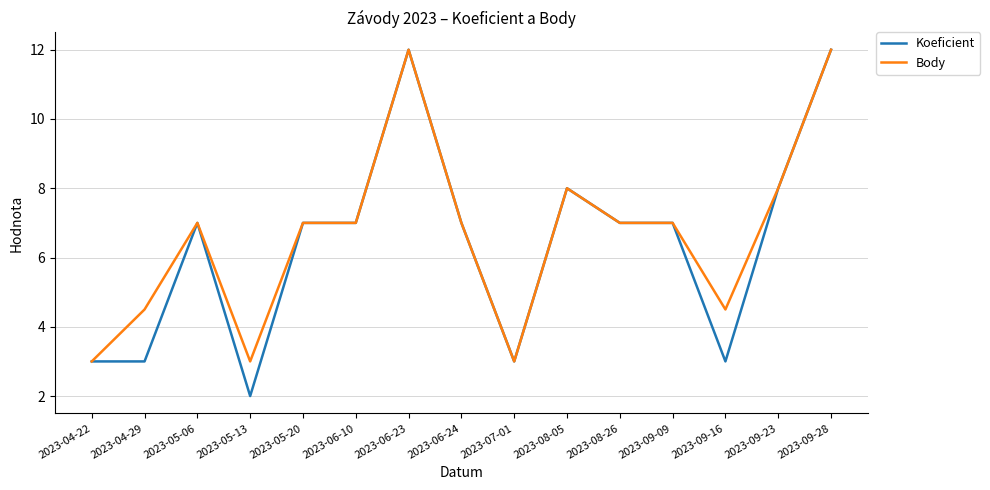

True or false: Koeficient has more than 1 interior local peaks.

True